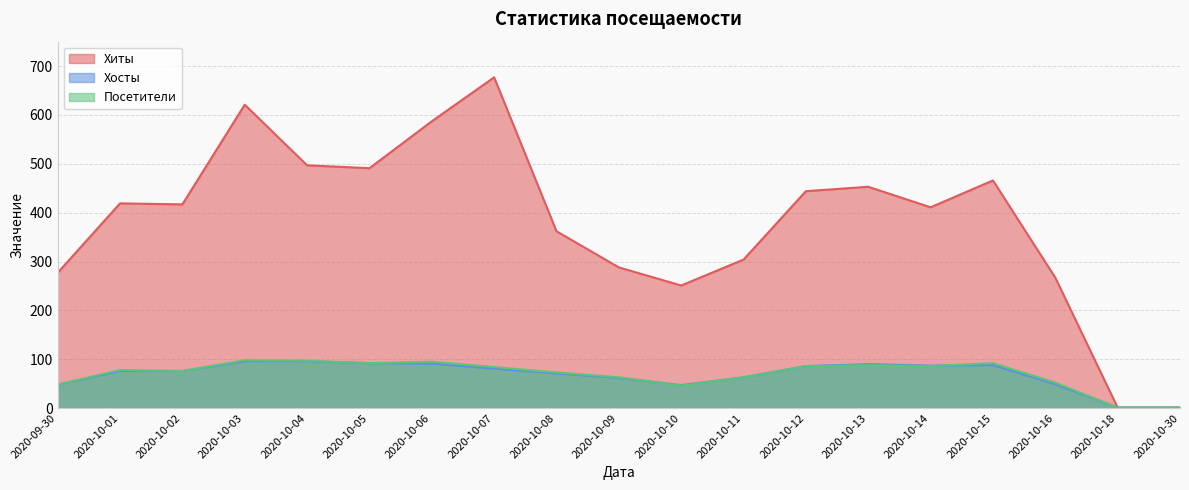

List the series in order of their peak value, lowest first.

Хосты, Посетители, Хиты